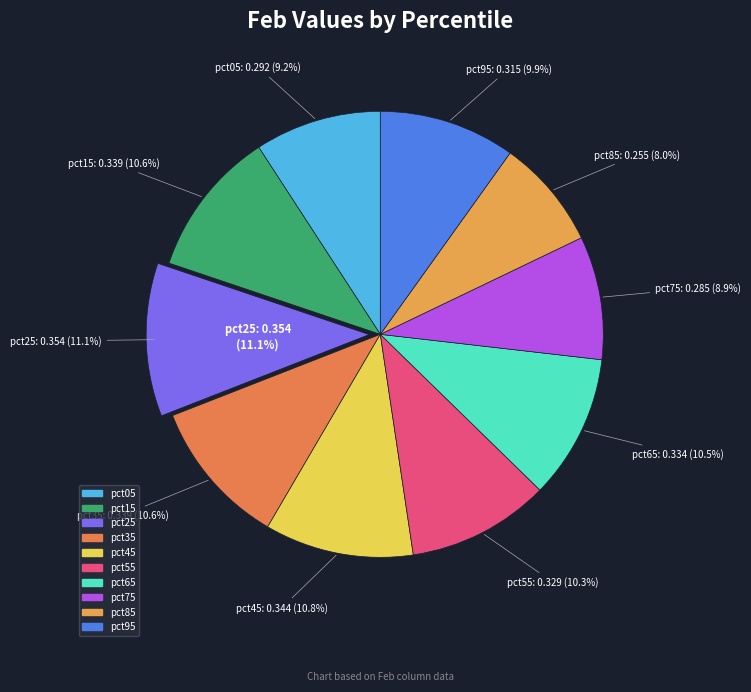

To the nearest percent, what is the average slice percentage?

10%